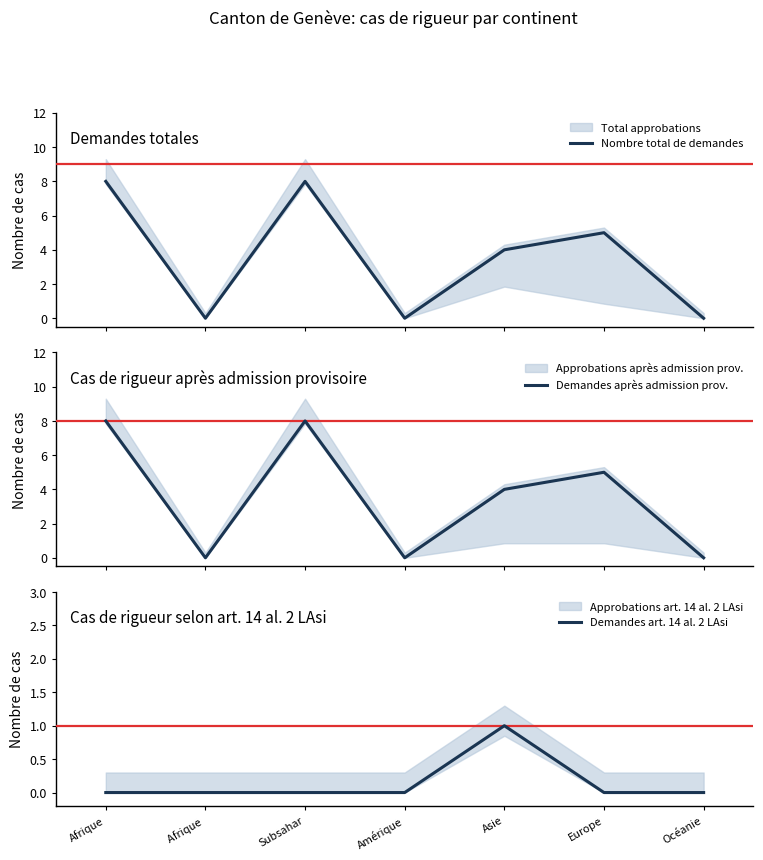

The value of Nombre total de demandes at Afrique is 8. True or false?

True